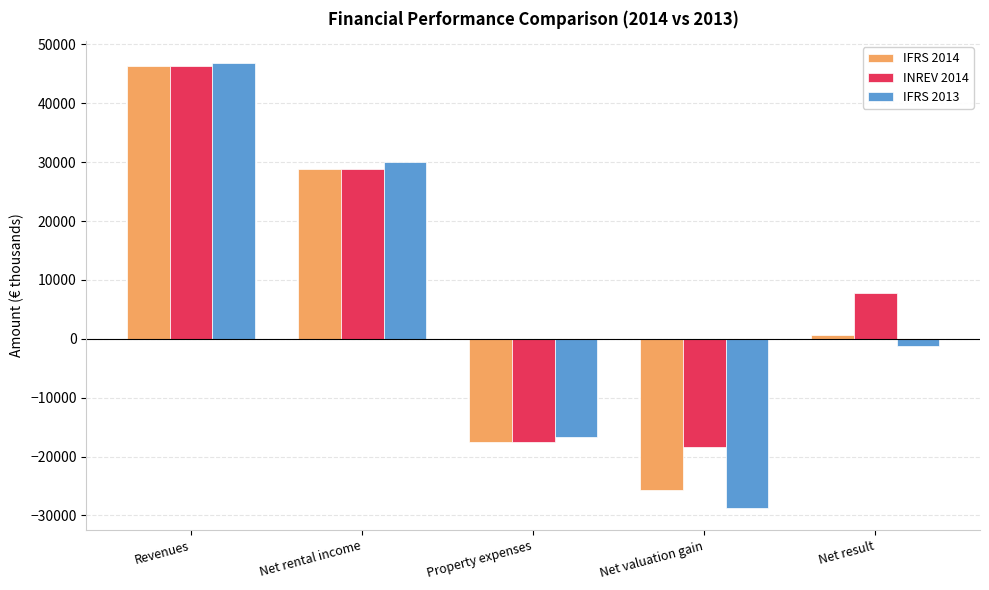

Does the chart contain any negative values?

Yes